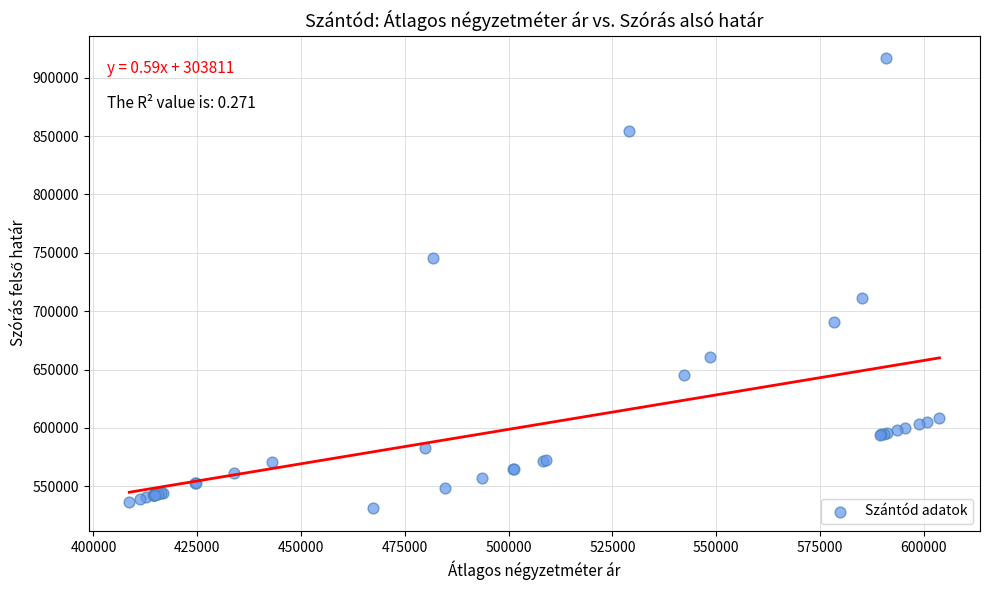

What Y value in the scatter plot is closest to 723940?

710884